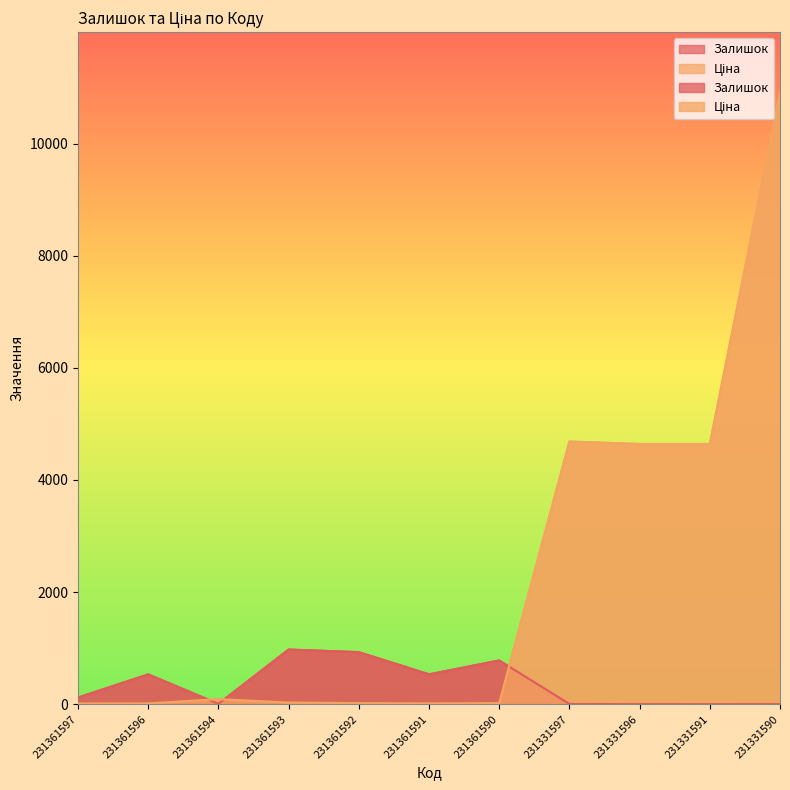

Between 231361591 and 231331596, which series saw the biggest shift?

Ціна